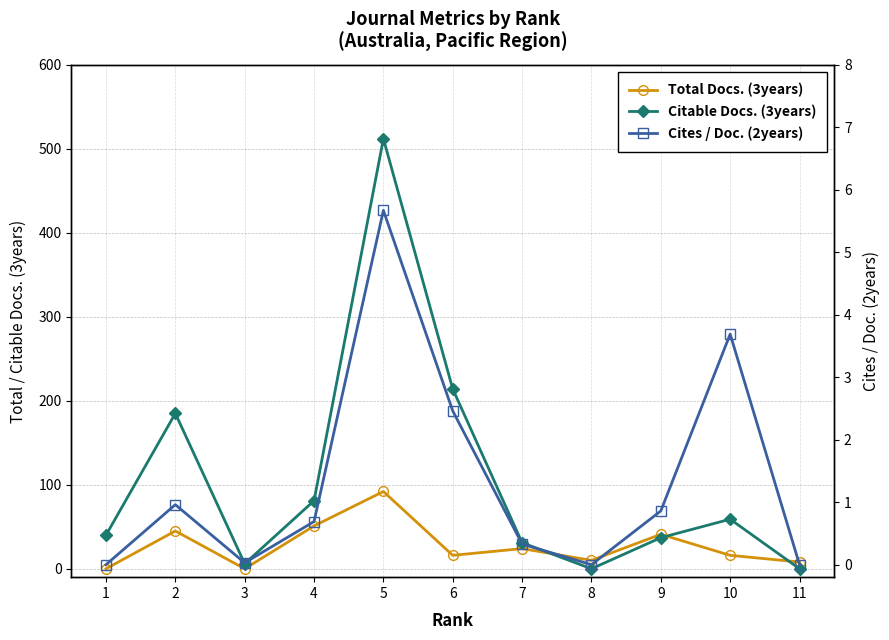

How many lines are shown in the chart?

3